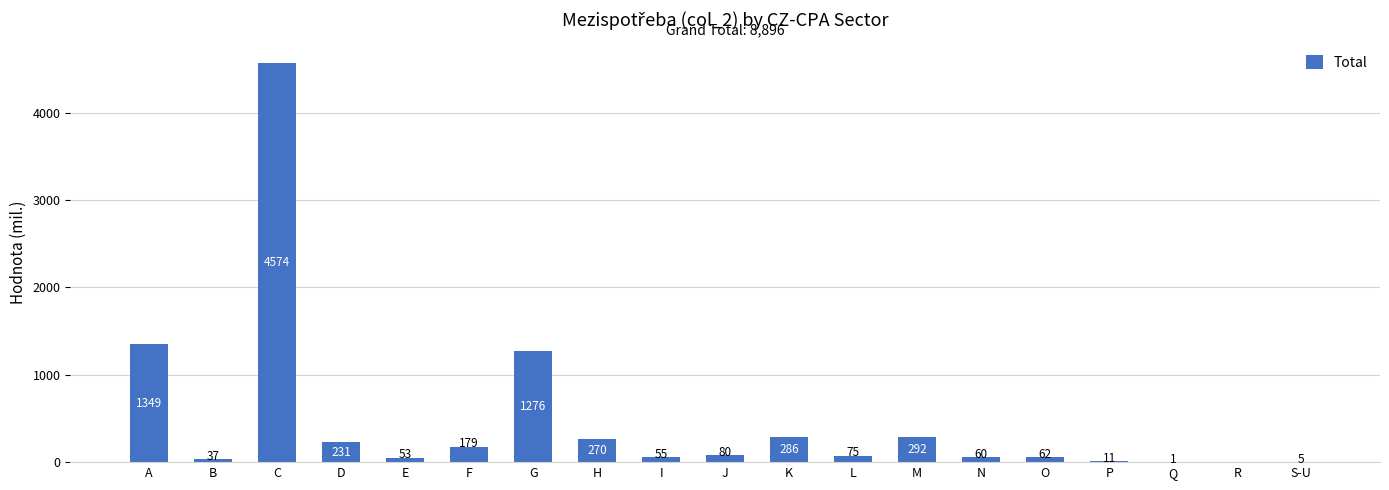

How many values are above zero?

18